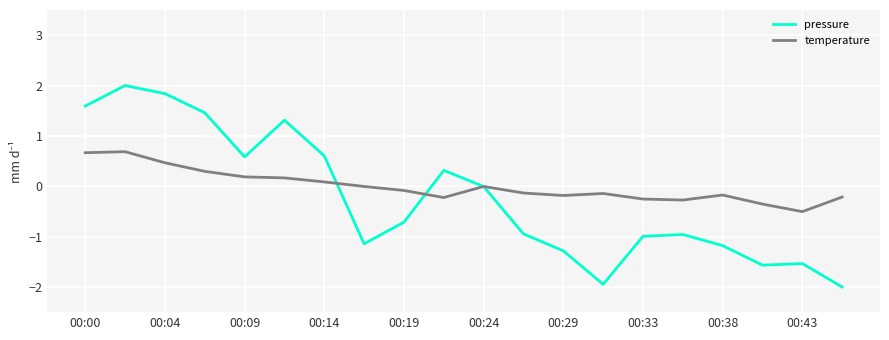

What is the maximum value shown in the chart?

2.0